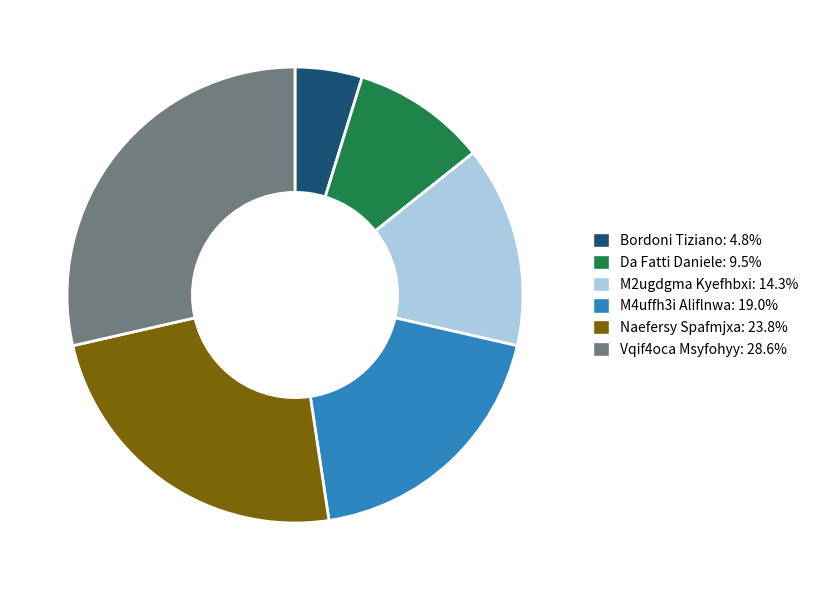

Does Bordoni Tiziano represent more than half of the total?

No